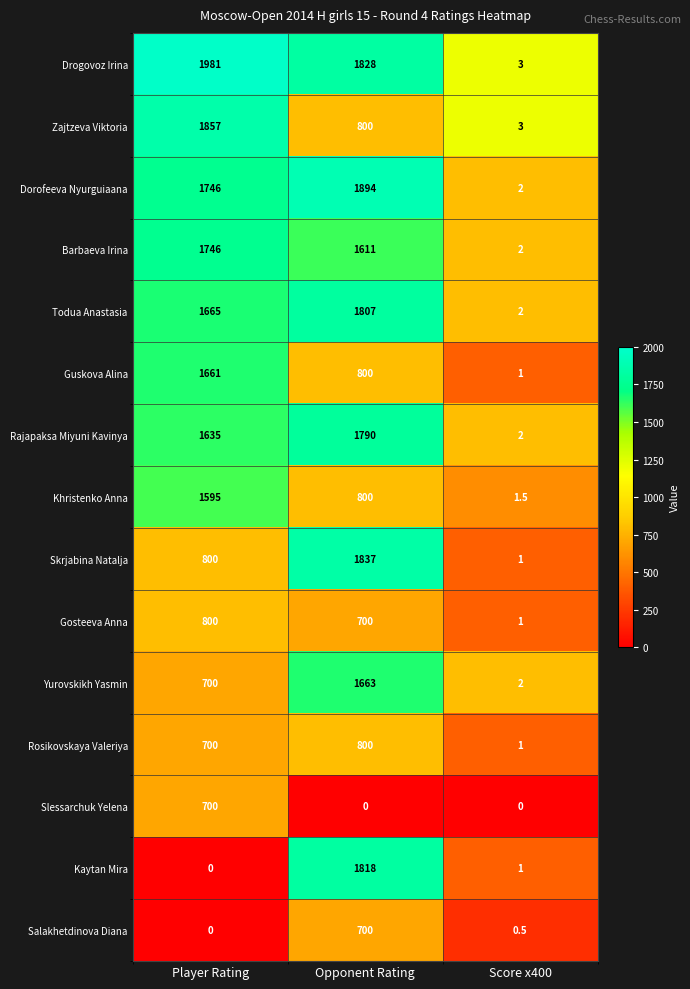

What is the difference between the highest and lowest values at Opponent Rating?

1894.0